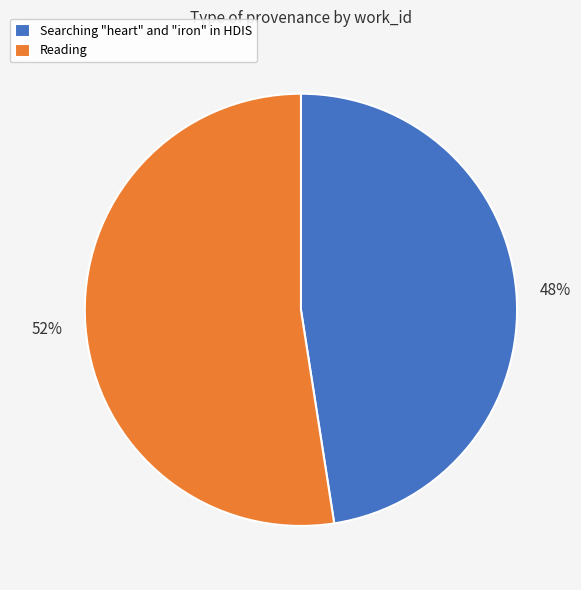

Count the number of slices in the pie.

2